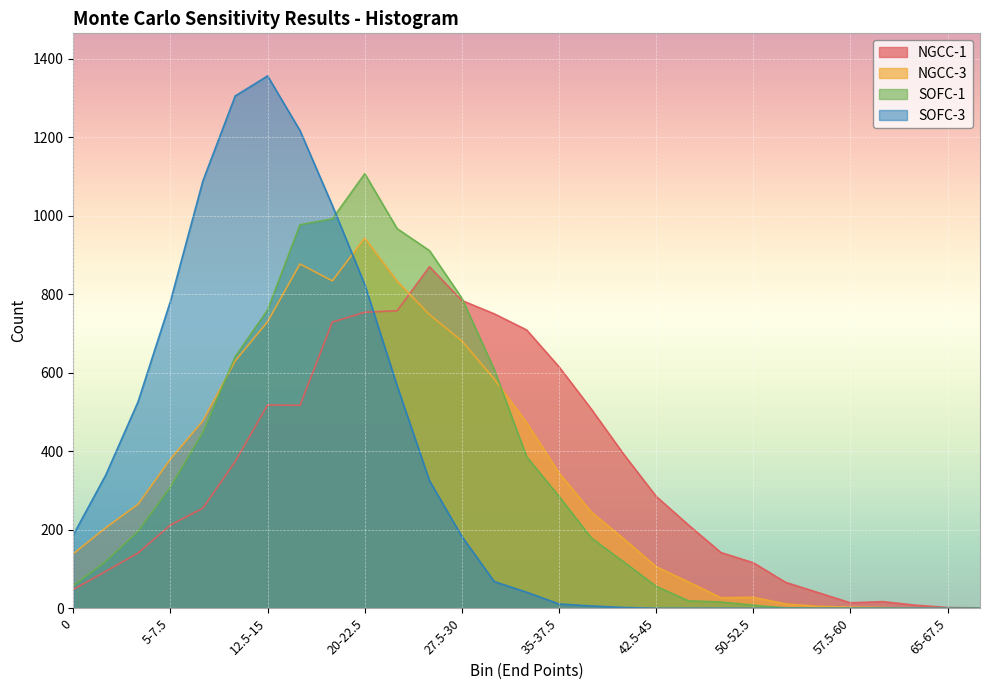

How many distinct data groups are displayed?

4